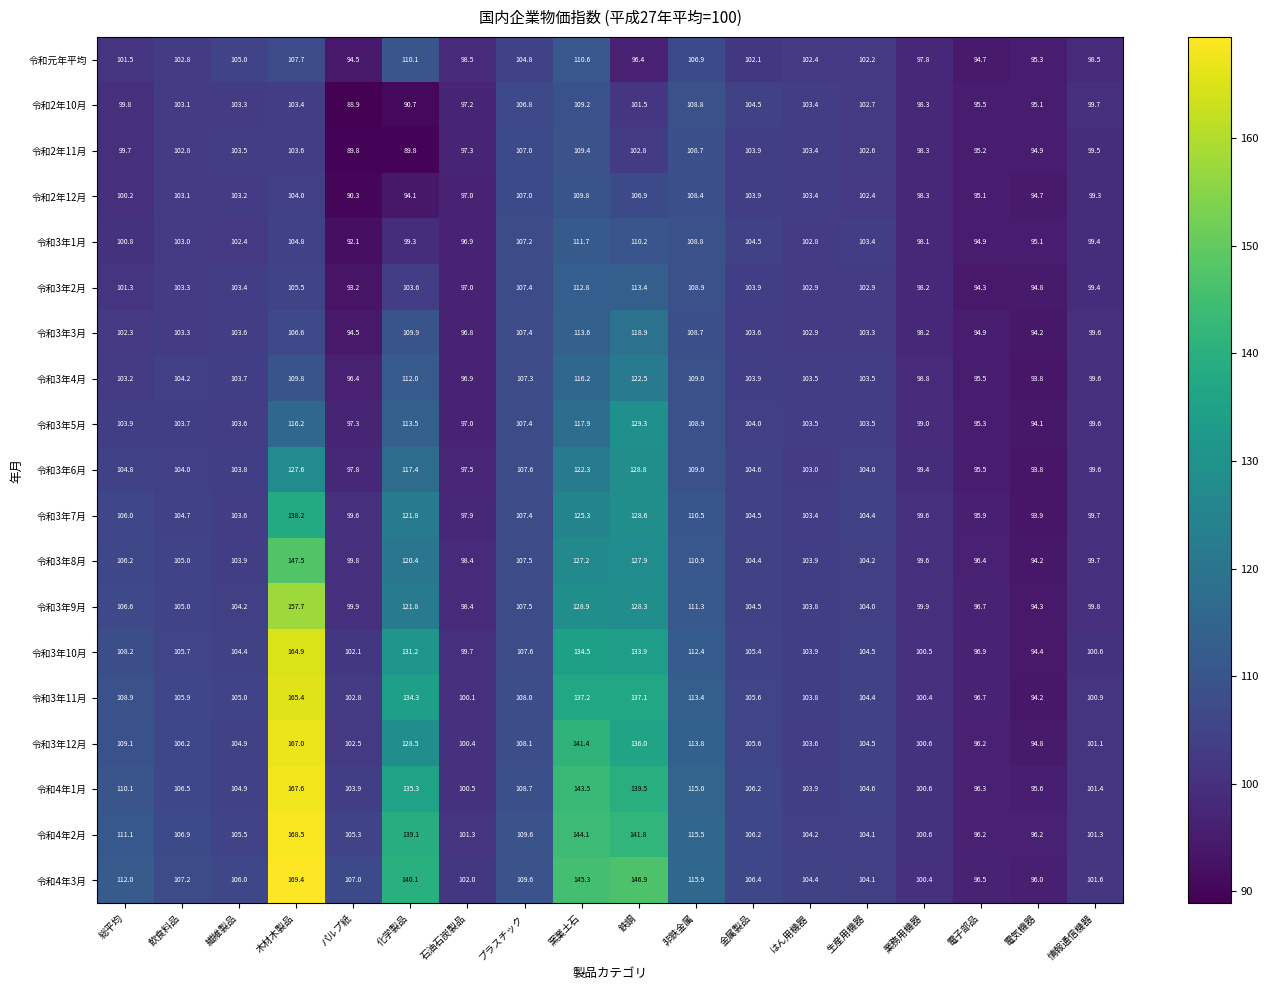

The 令和4年2月 series shows 104.2 at はん用機器. True or false?

True